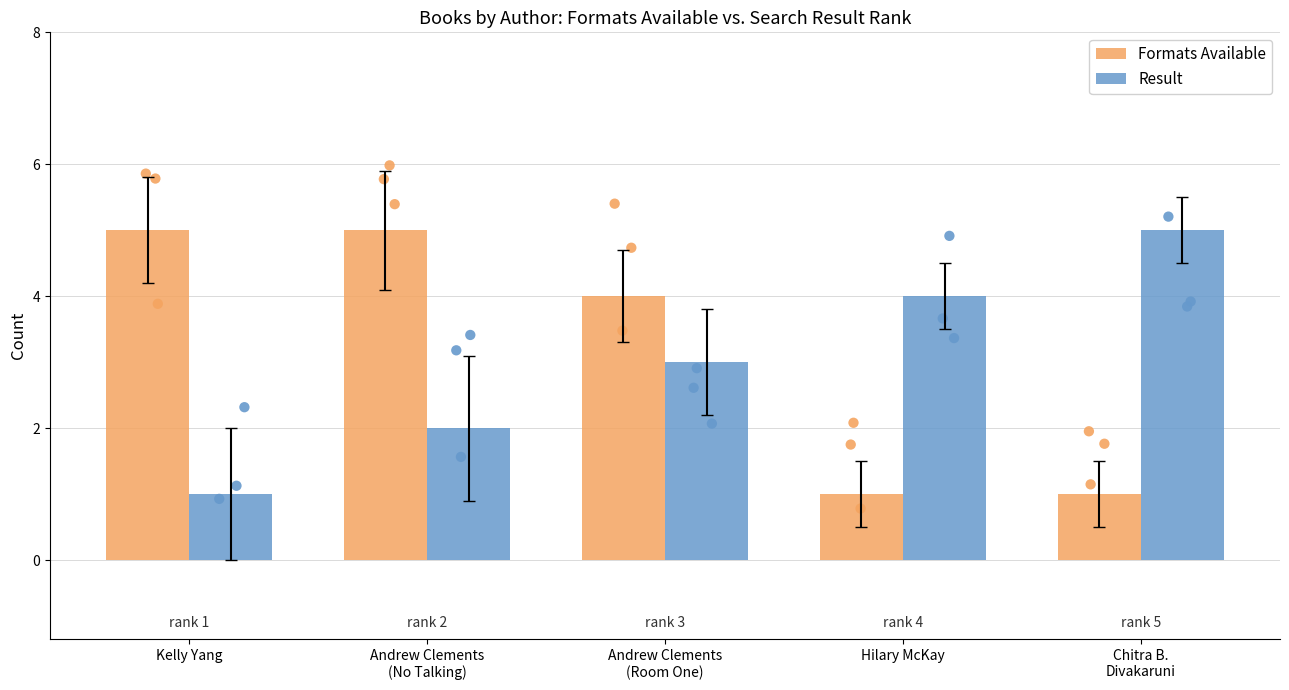

Which series reaches the minimum Y coordinate?

Formats Available